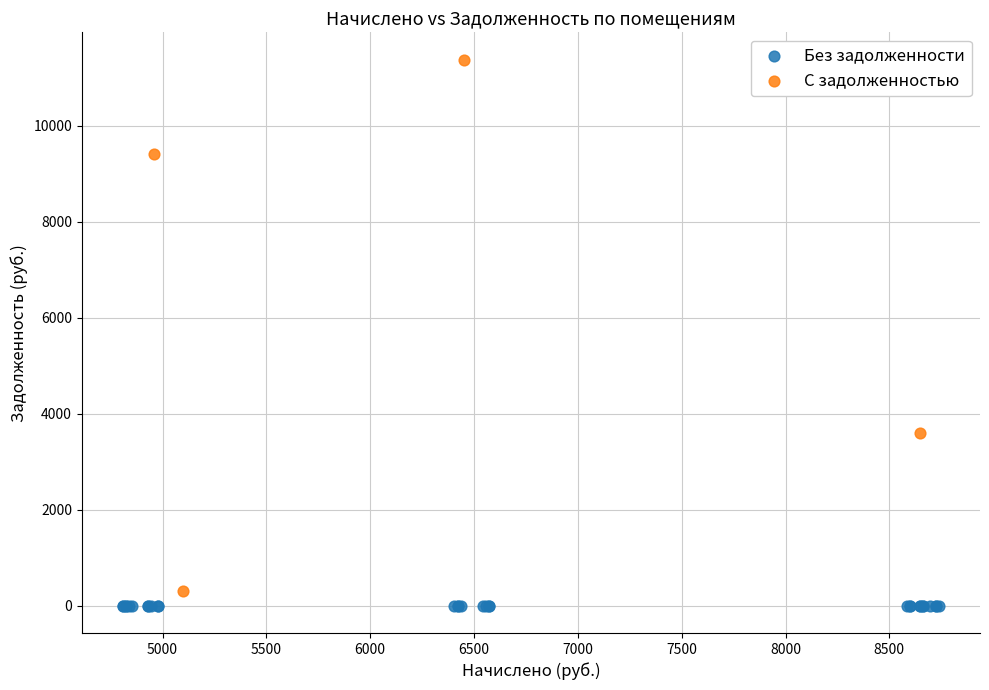

Which series reaches the maximum Y coordinate?

С задолженностью